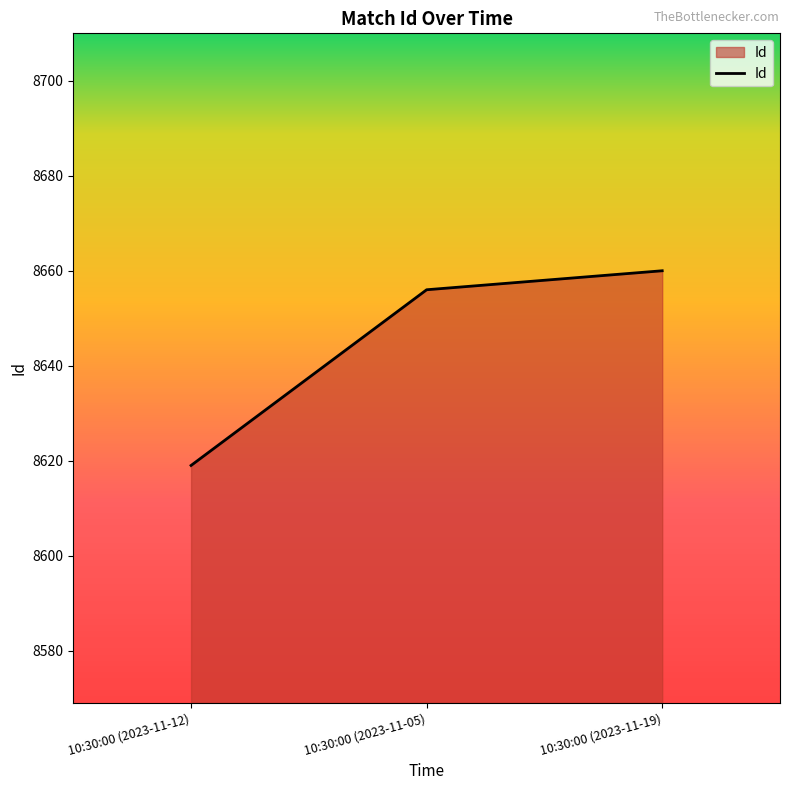

Which has a higher value, 10:30:00 (2023-11-12) or 10:30:00 (2023-11-19)?

10:30:00 (2023-11-19)